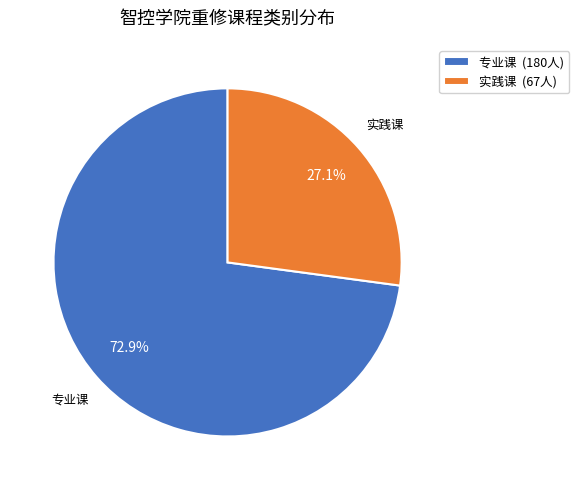

To the nearest percent, what percentage of the pie is 专业课?

73%